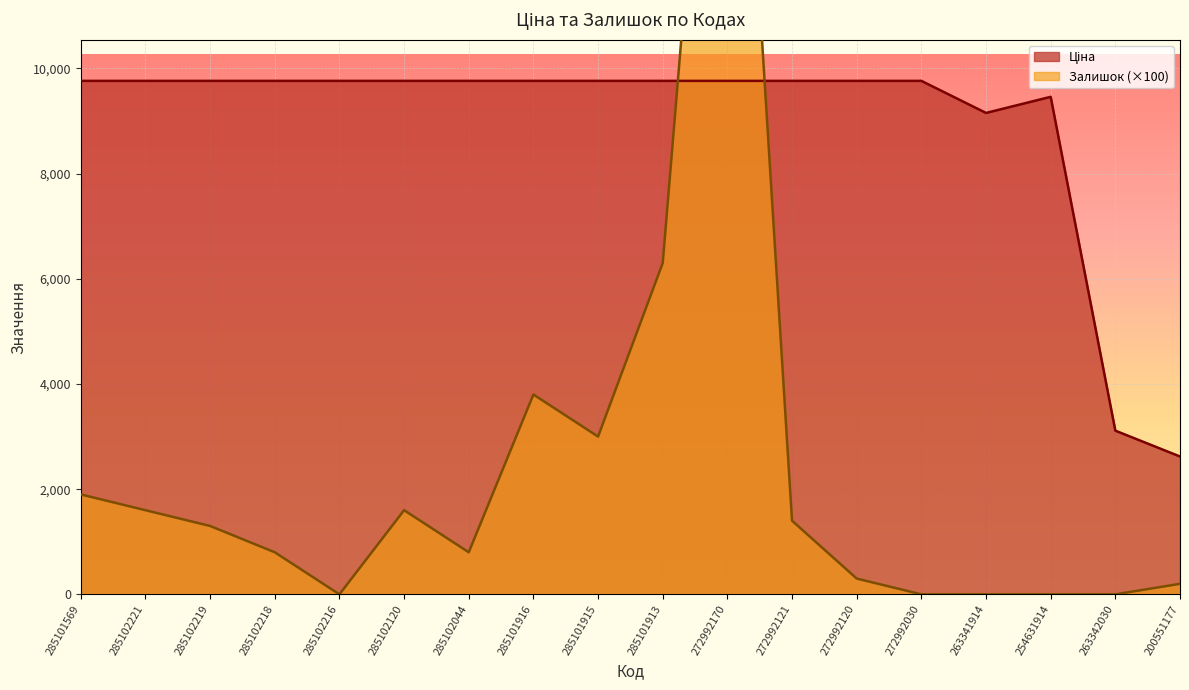

What is the label of the 4th point from the right?

263341914